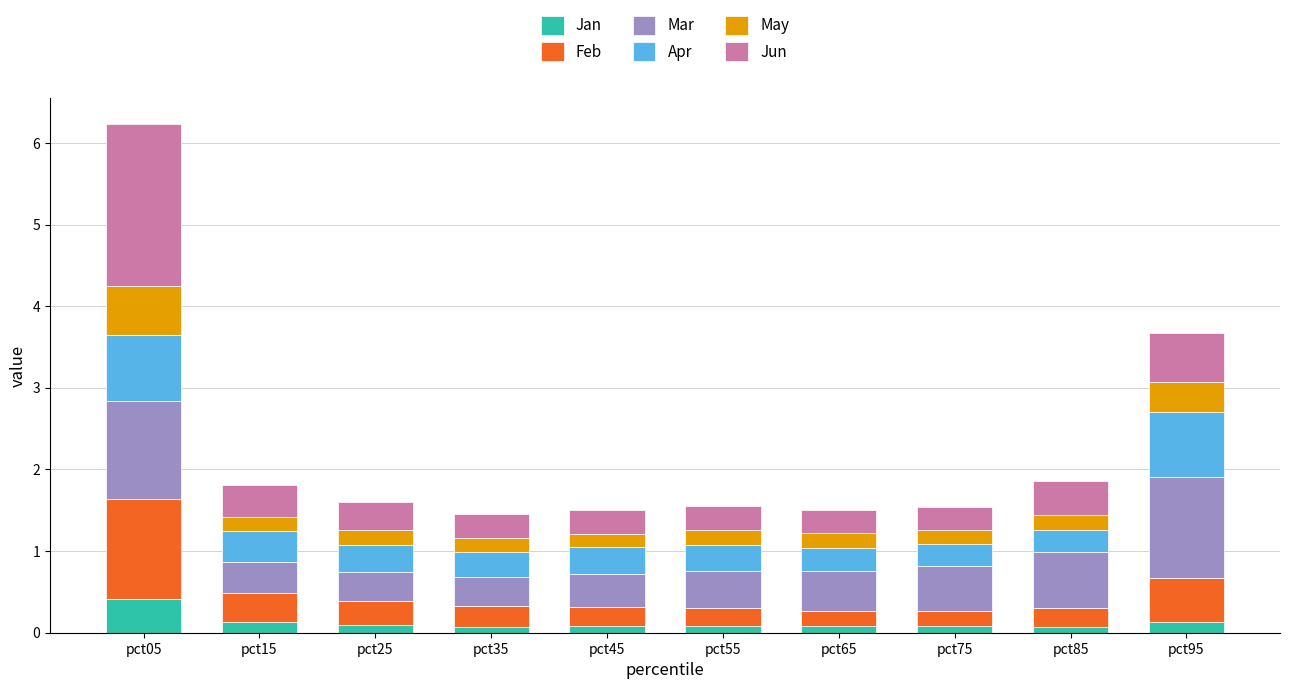

Count the Jan values in the range 0 to 1.

10